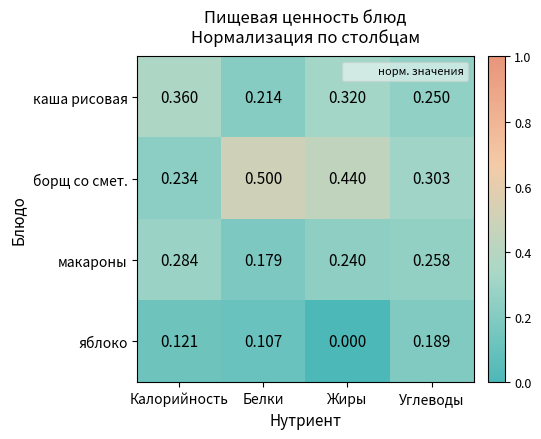

Rank the series at Углеводы from highest to lowest value.

борщ со смет., макароны, каша рисовая, яблоко